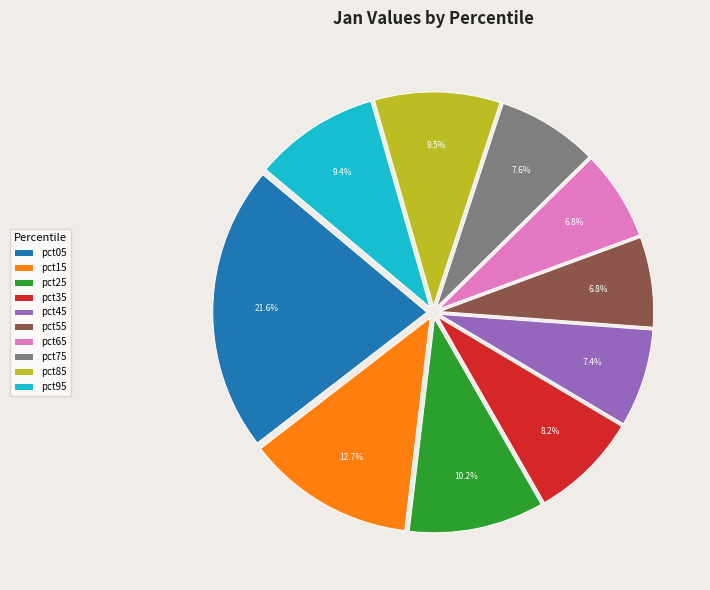

To the nearest percent, what is the difference between the pct95 and pct65 slice percentages?

3%